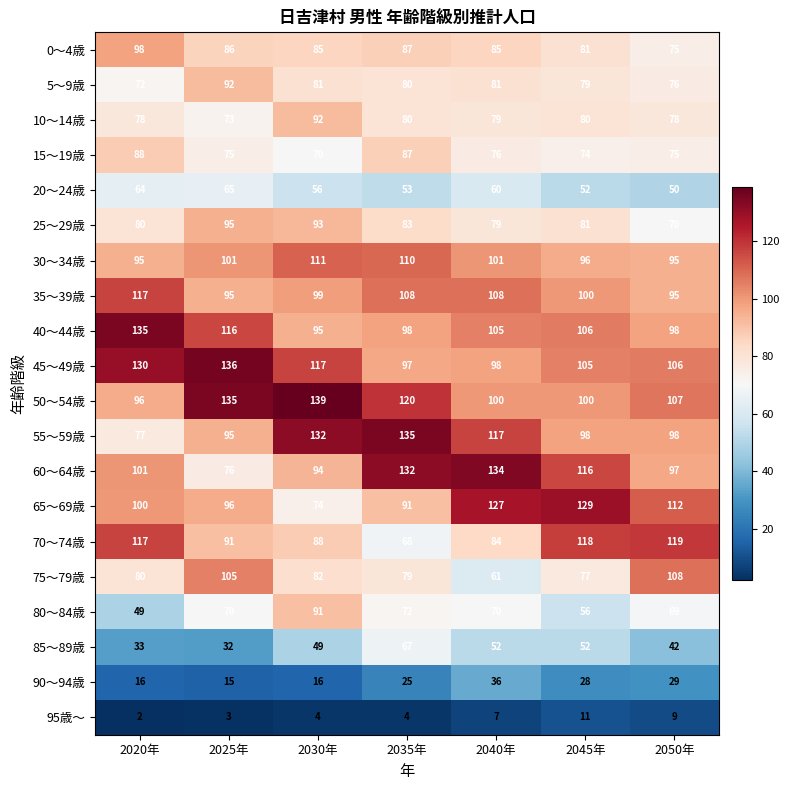

Which category has the highest value across all series?

2030年